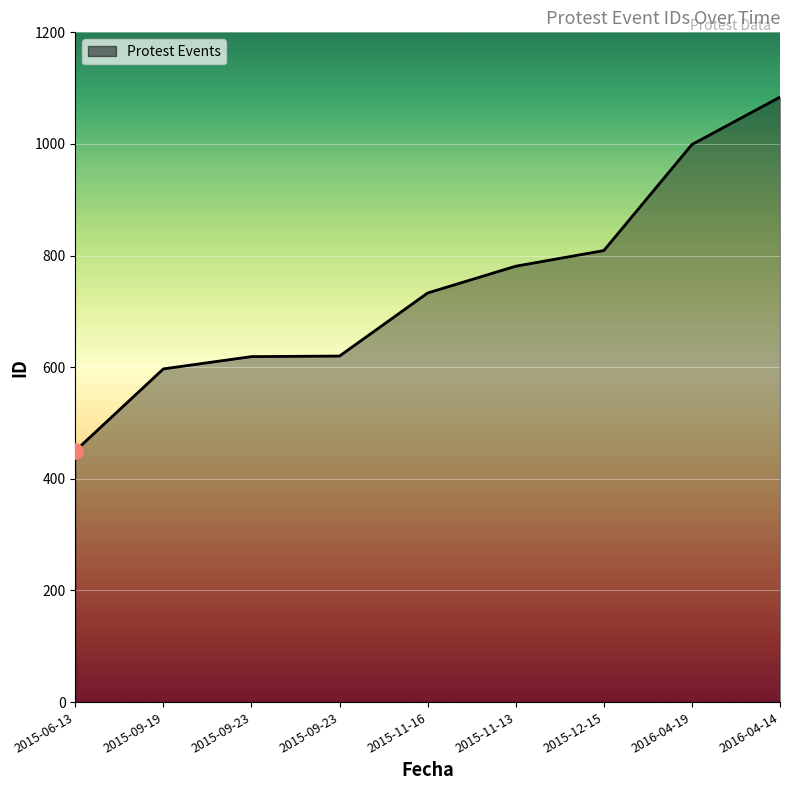

What is the change in value from 2015-06-13 to 2015-09-23?

+169